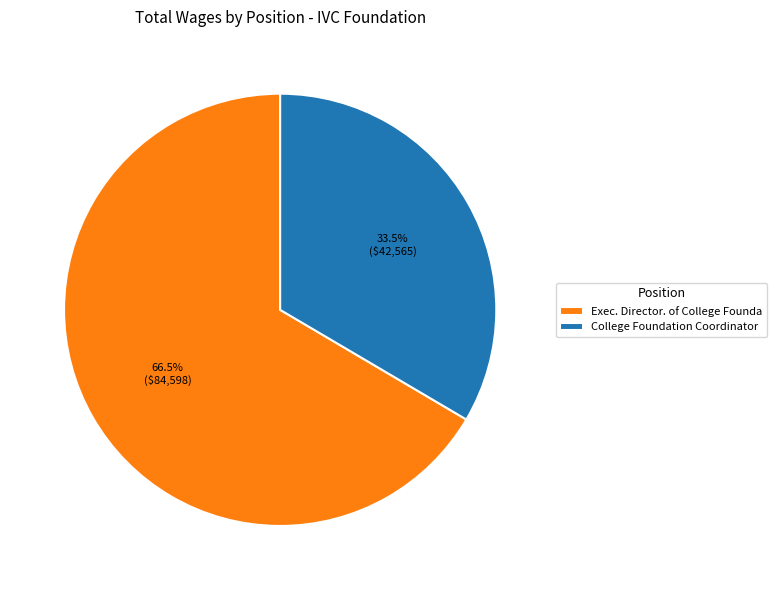

Which slice is the largest?

Exec. Director. of College Founda